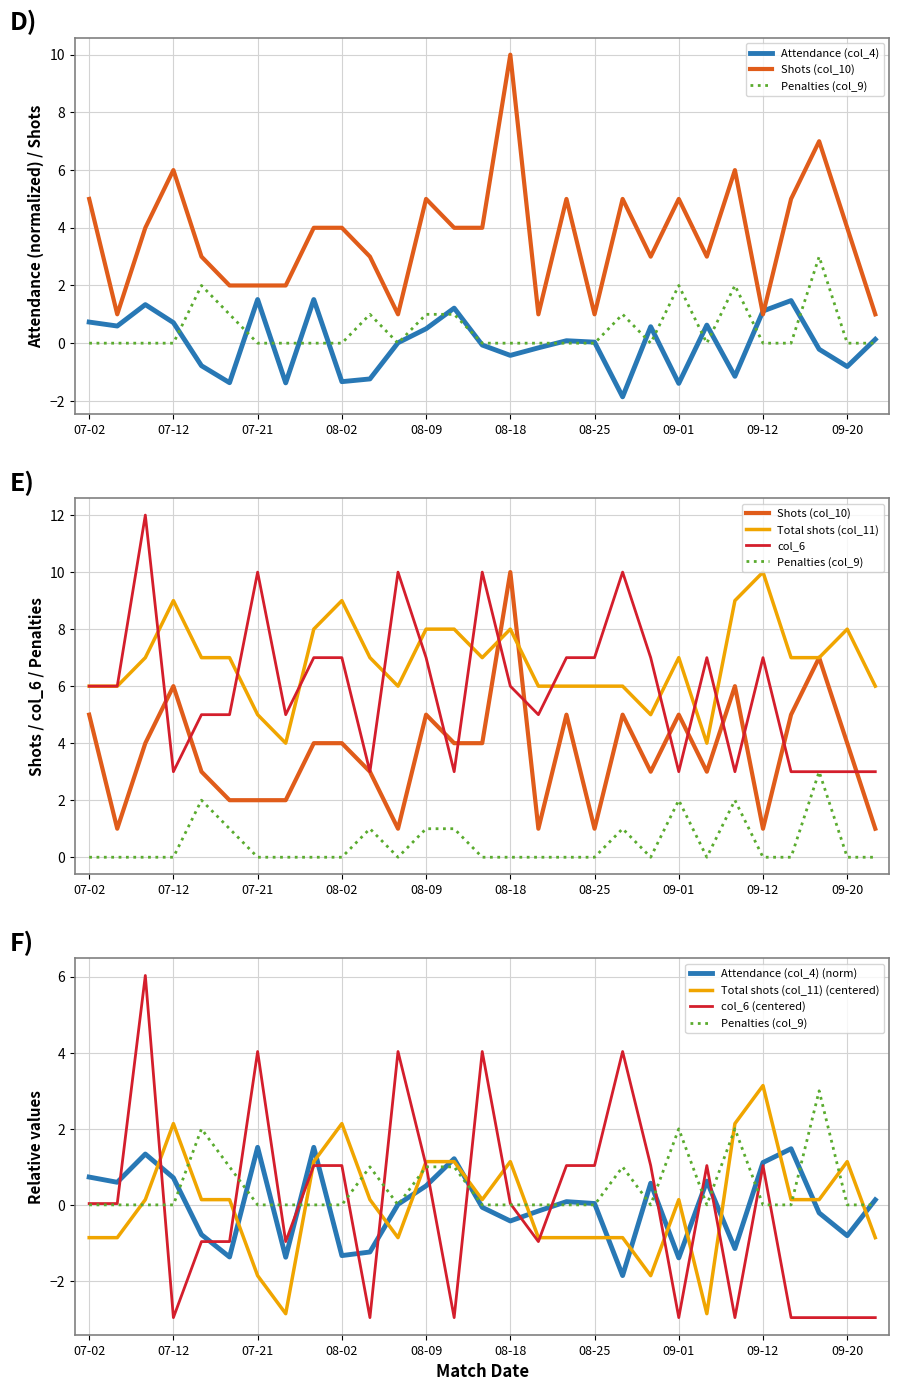

Which series has the largest range (max minus min)?

Shots (col_10)